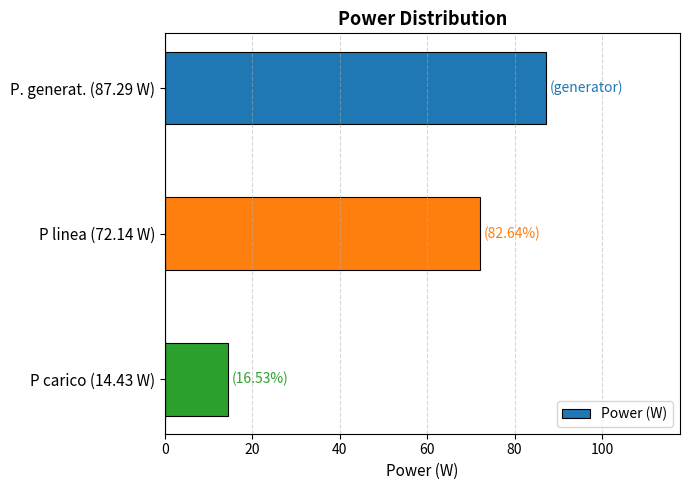

What is the value of the 2nd bar from the top?

72.1